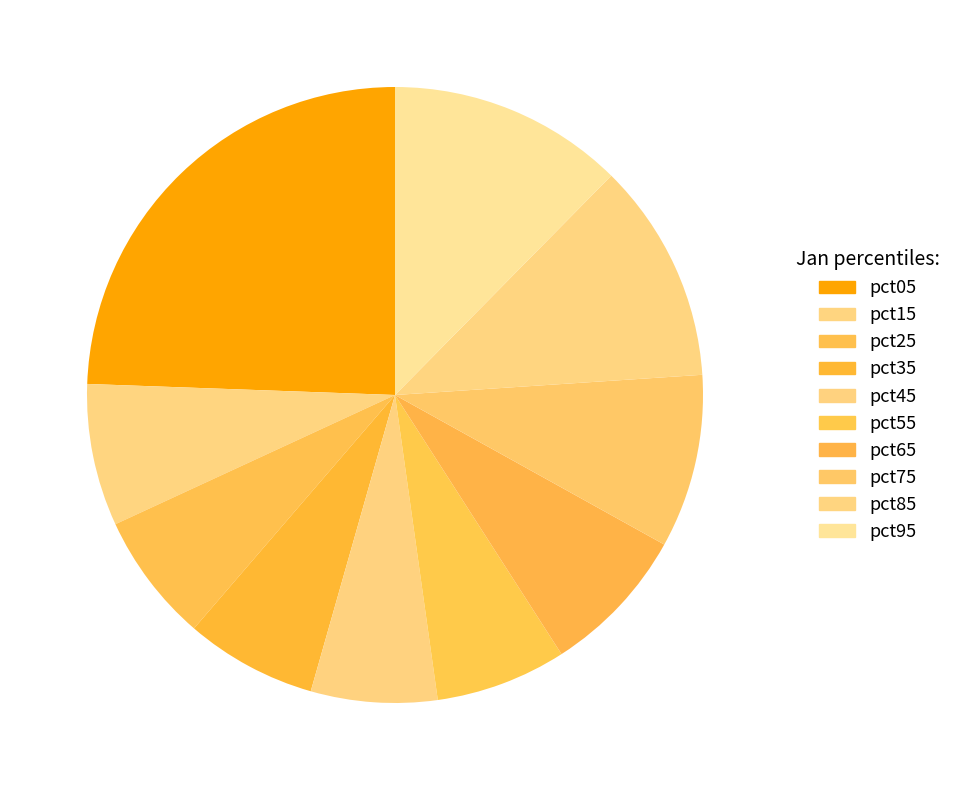

What is the largest slice in the pie chart?

pct05